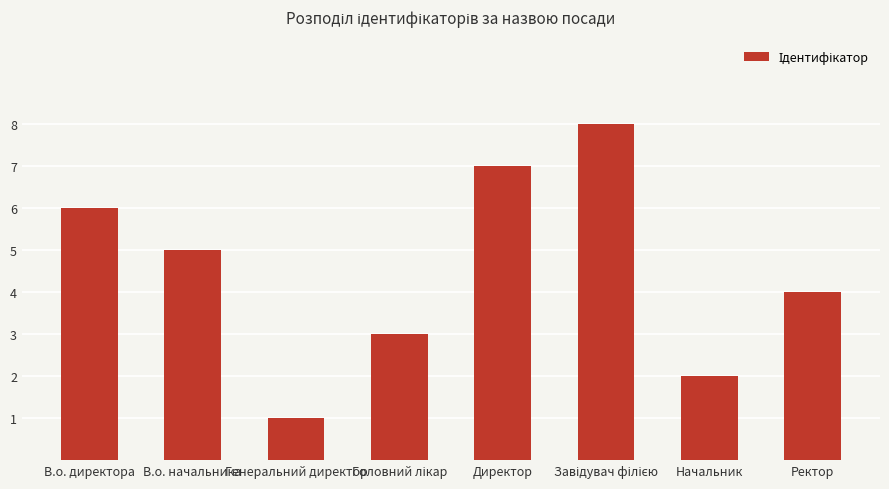

What value does the data have at Директор?

7